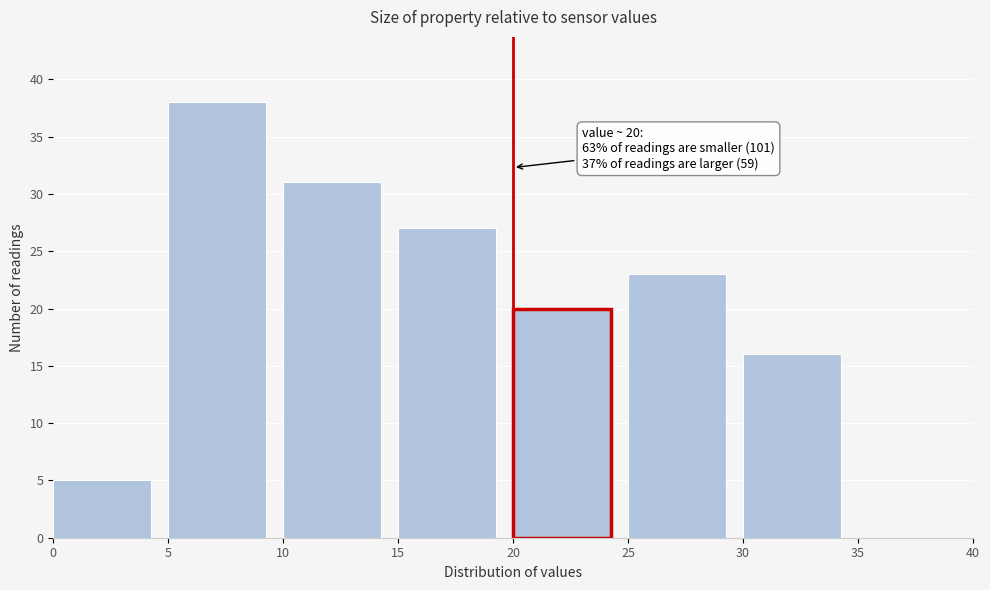

Over which range of the x-axis is the bar tallest?

5 to 10